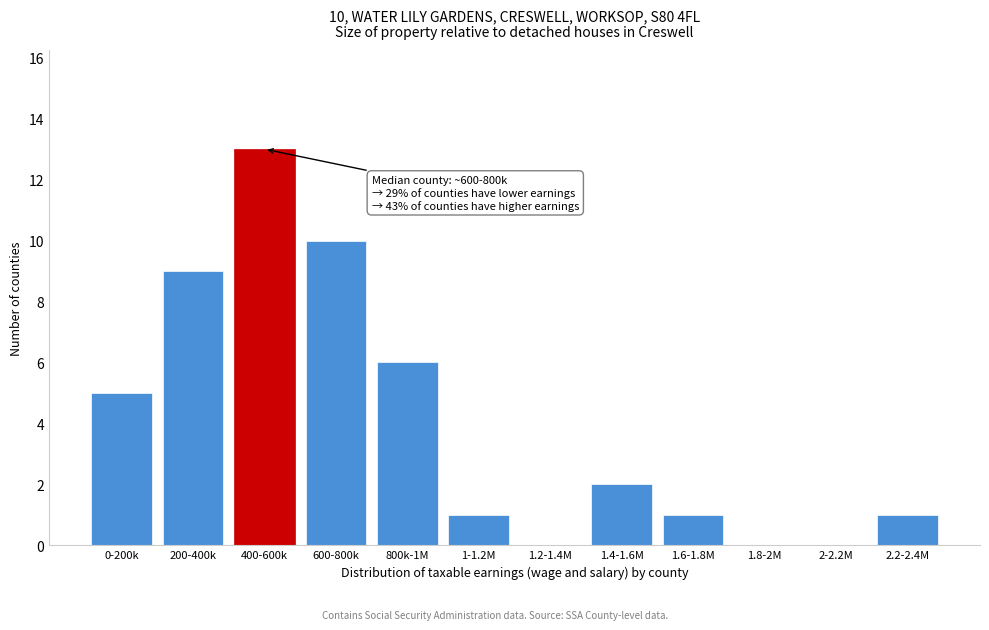

Reading left to right, extract all data points from this chart.

0-200k=5	200-400k=9	400-600k=13	600-800k=10	800k-1M=6	1-1.2M=1	1.2-1.4M=0	1.4-1.6M=2	1.6-1.8M=1	1.8-2M=0	2-2.2M=0	2.2-2.4M=1